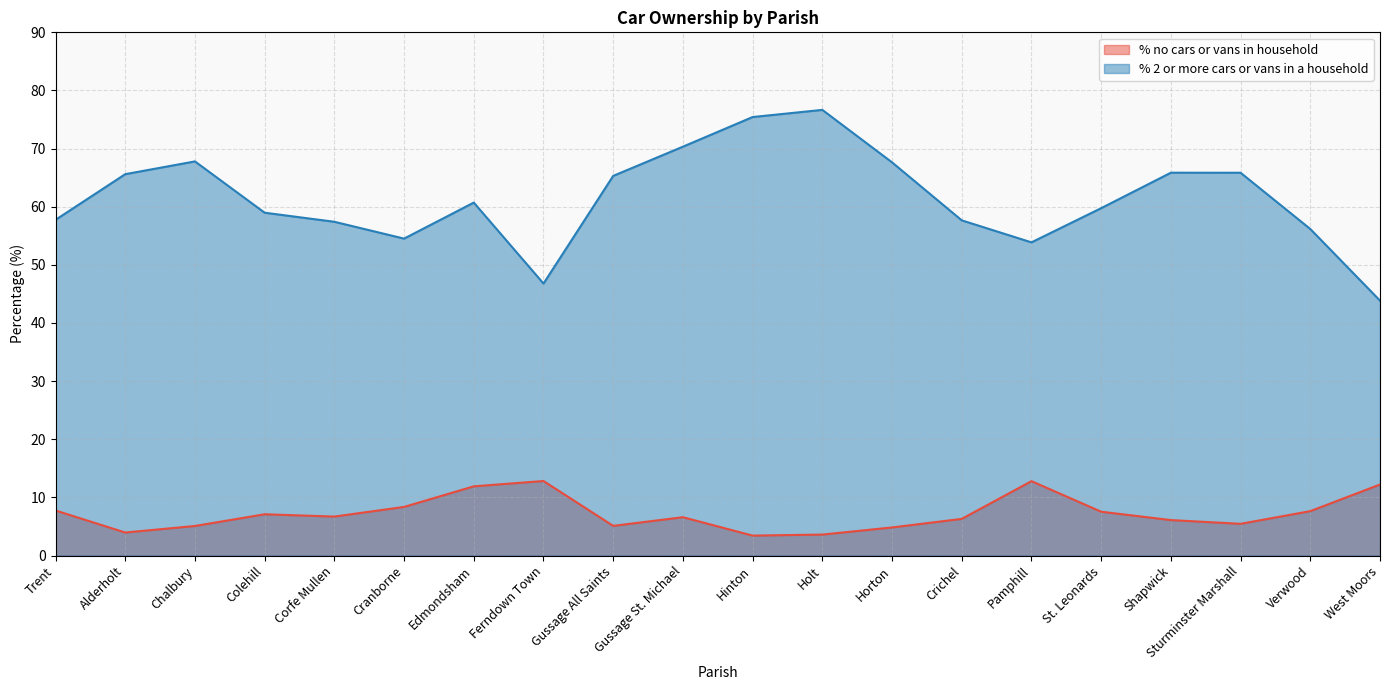

How many lines are shown in the chart?

2